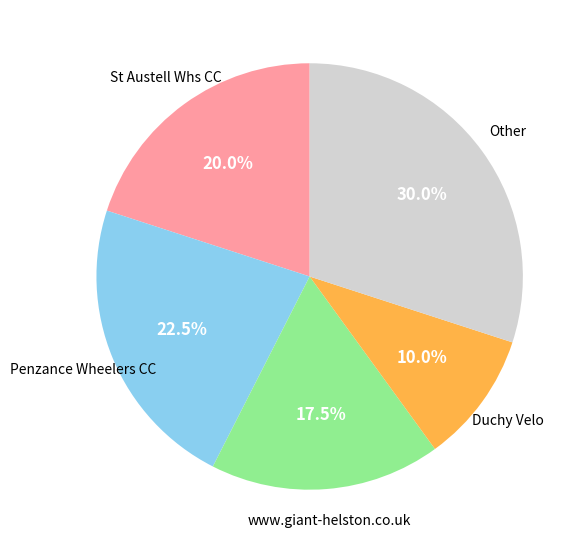

Is there any slice that represents more than half of the pie?

No